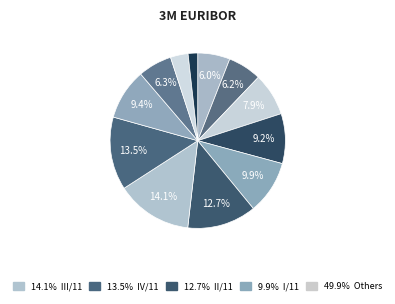

How many segments does this pie chart have?

12